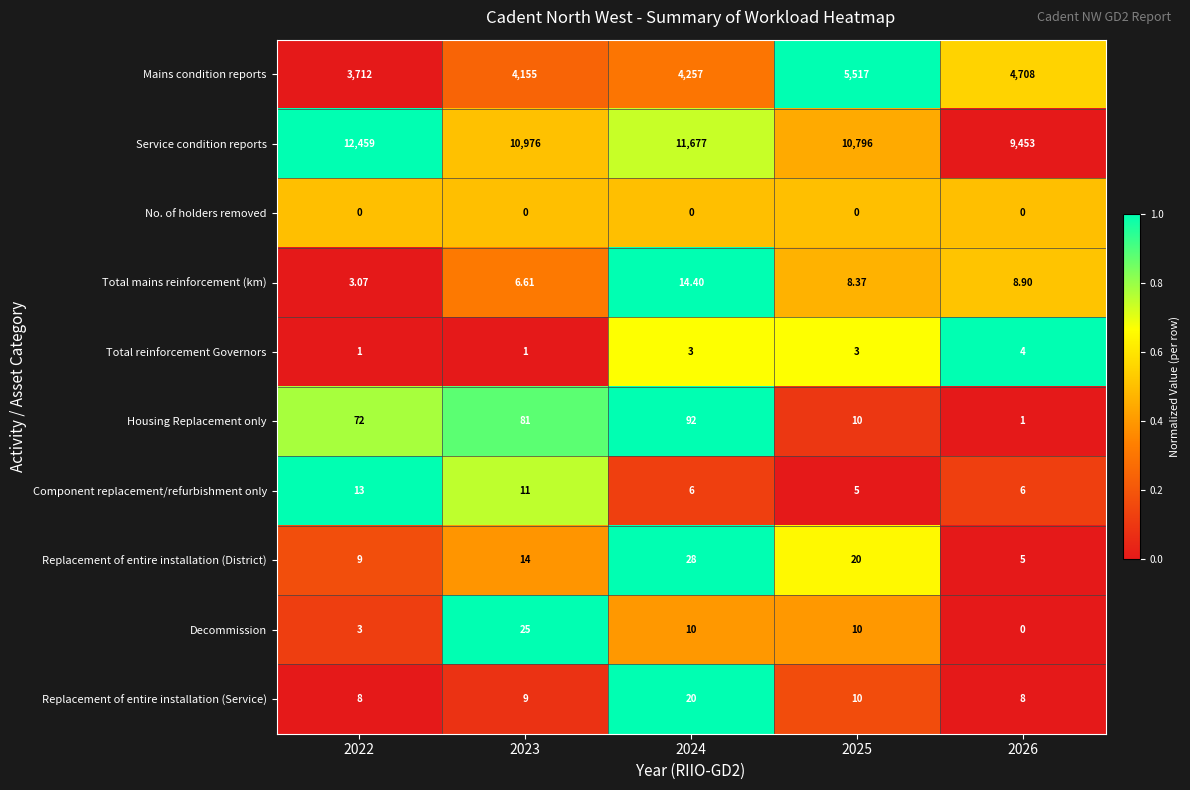

Rank the series by their maximum value, from lowest to highest.

No. of holders removed, Total reinforcement Governors, Component replacement/refurbishment only, Total mains reinforcement (km), Replacement of entire installation (Service), Decommission, Replacement of entire installation (District), Housing Replacement only, Mains condition reports, Service condition reports